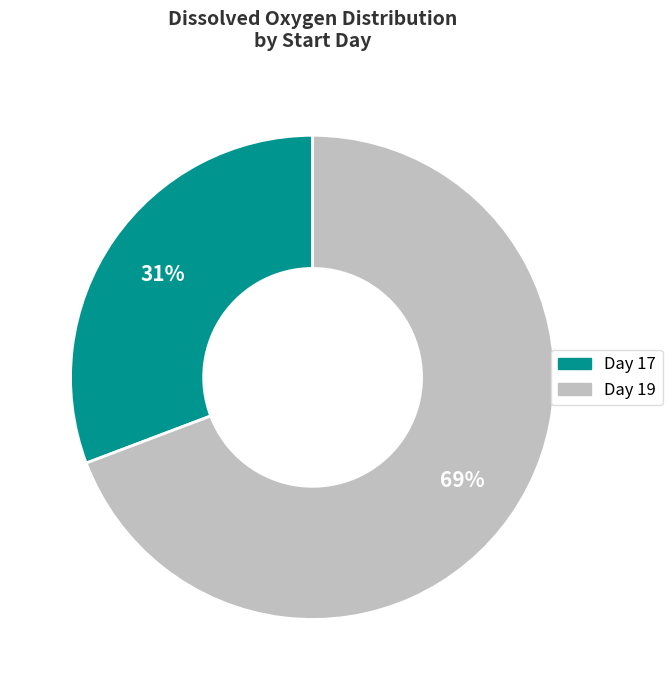

Is there any slice that represents more than half of the pie?

Yes